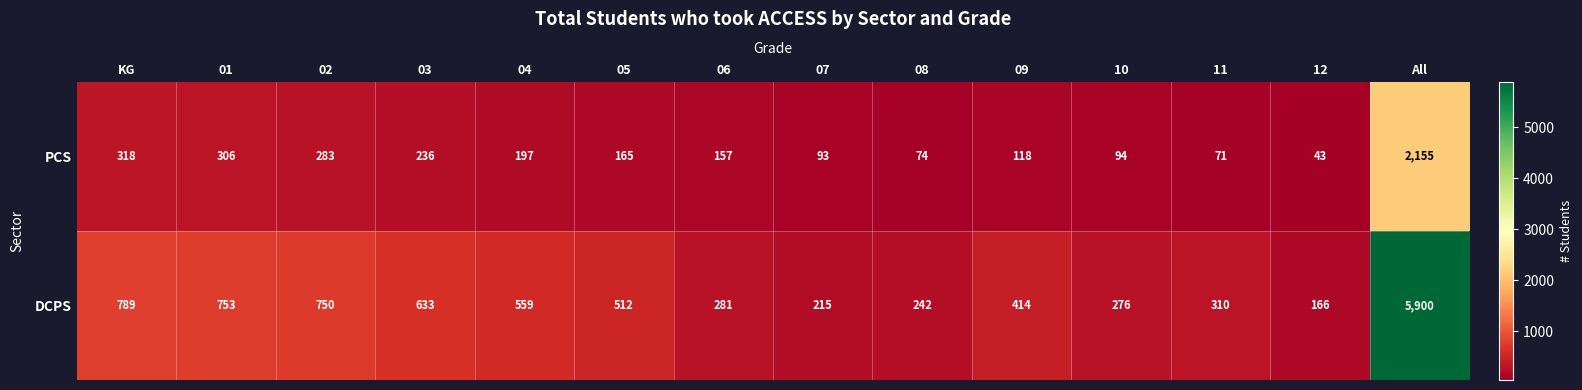

How many data points does each series have?

14